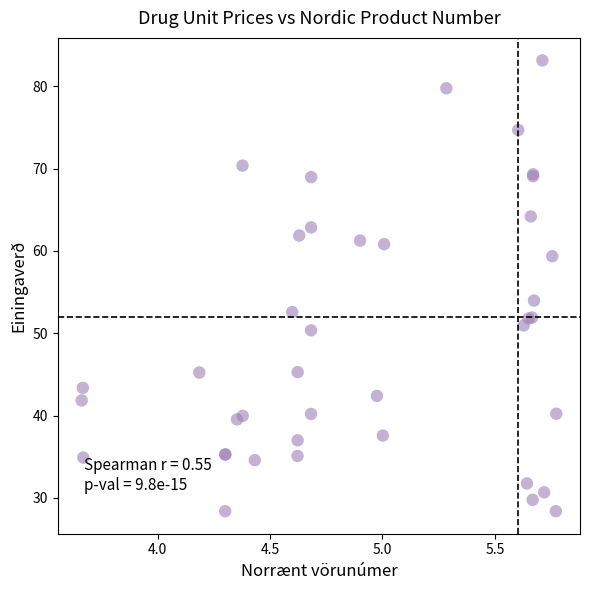

What Y value in the scatter plot is closest to 55?

54.0